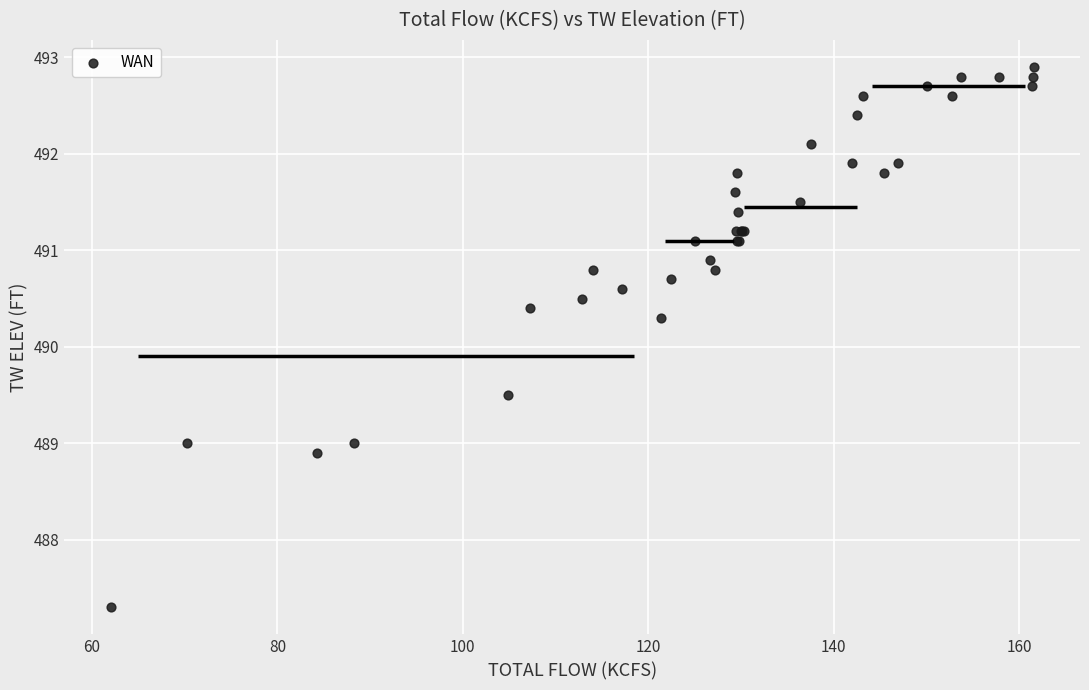

What Y value in the scatter plot is closest to 490?

490.3